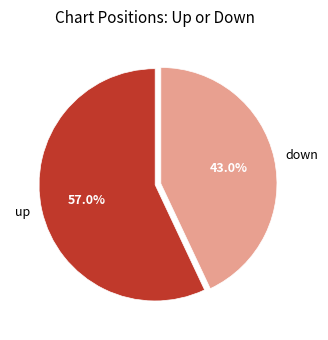

Rank the categories by value from highest to lowest.

up, down